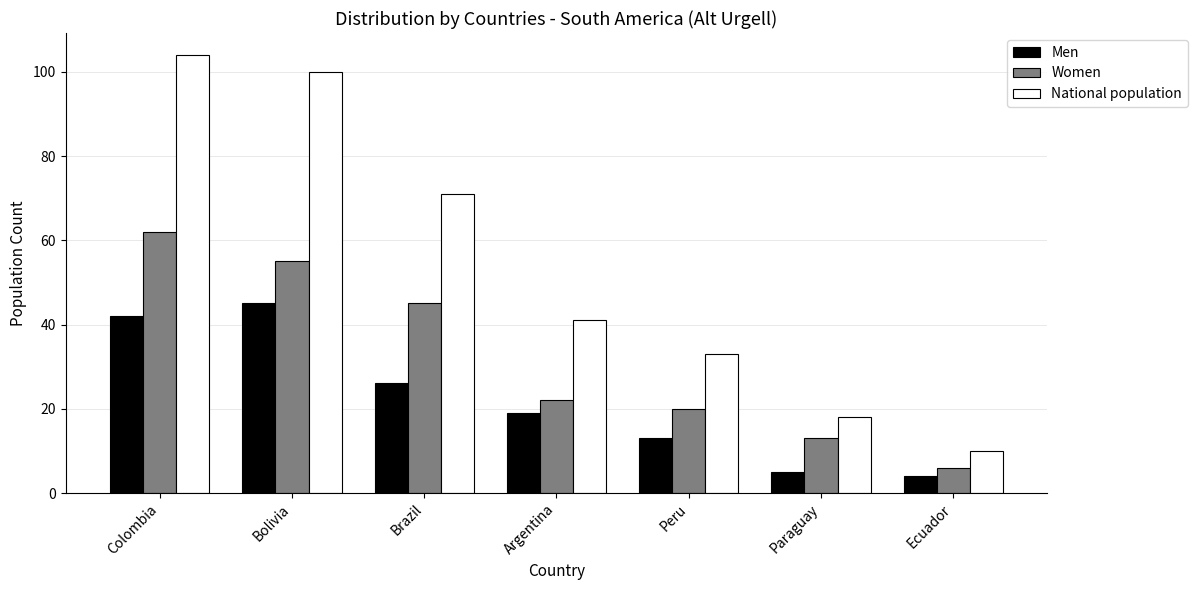

Read the National population value at Paraguay, to the nearest 5.

20